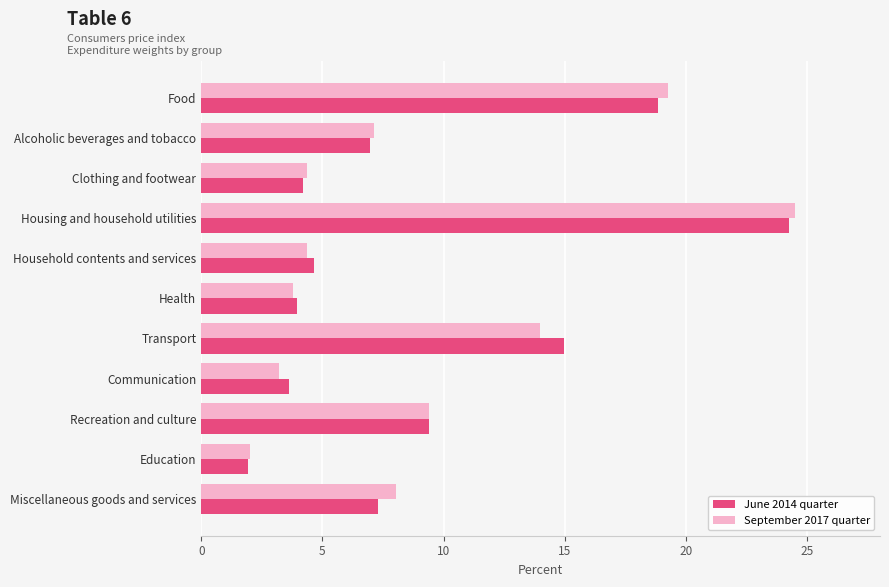

Which category has the highest value in the September 2017 quarter series?

Housing and household utilities